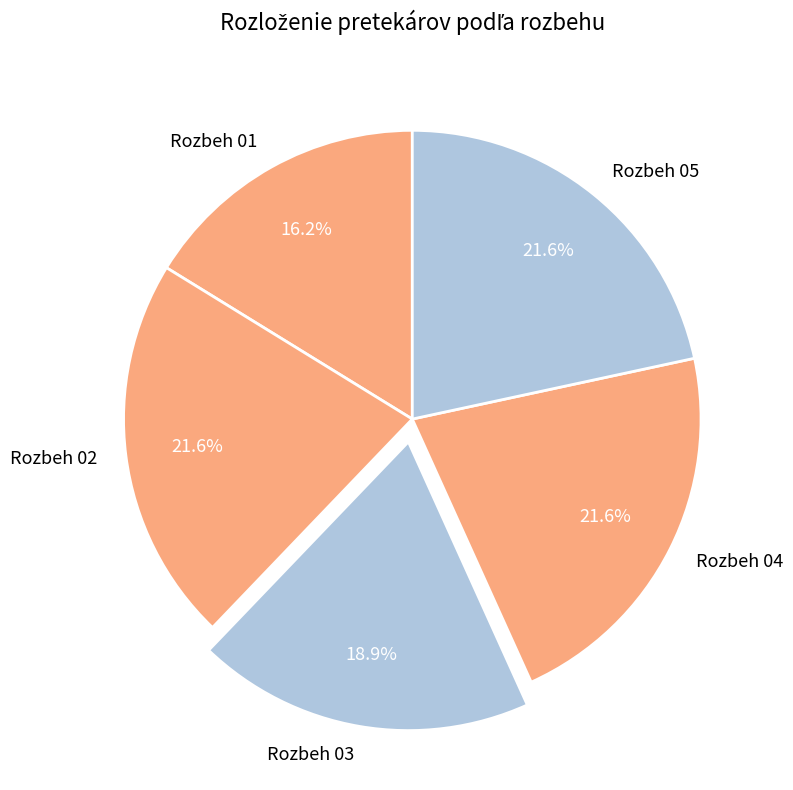

What percentage is the Rozbeh 05 slice, to the nearest percent?

22%